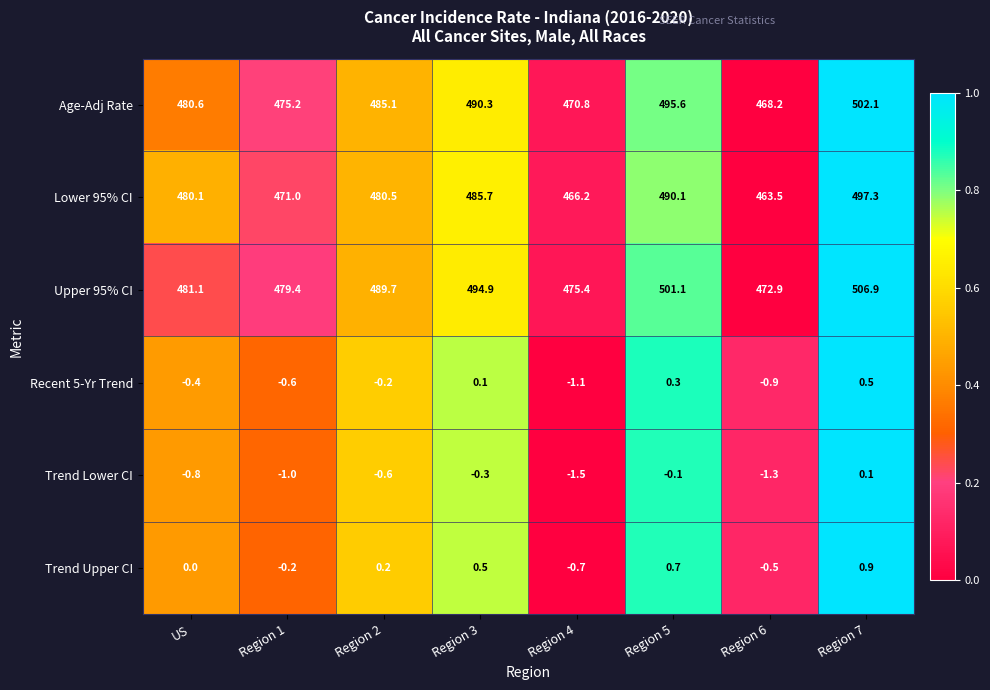

Is it true that Lower 95% CI equals 214.4 at Region 4?

False